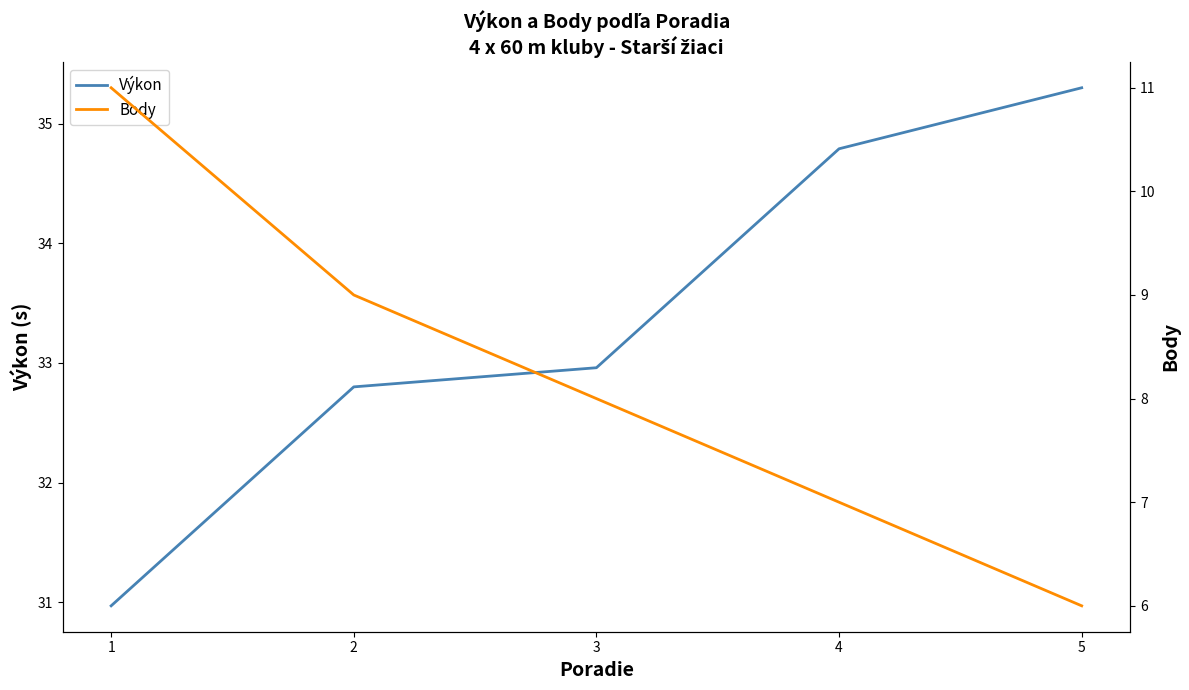

What is the total value across all series at 2?

41.8